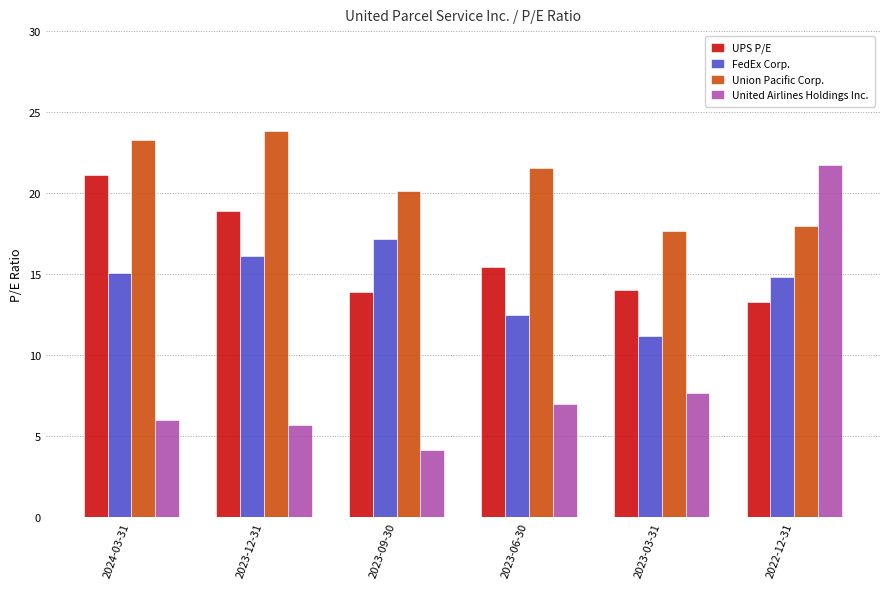

Are the bars grouped side by side (vs. stacked)?

Yes